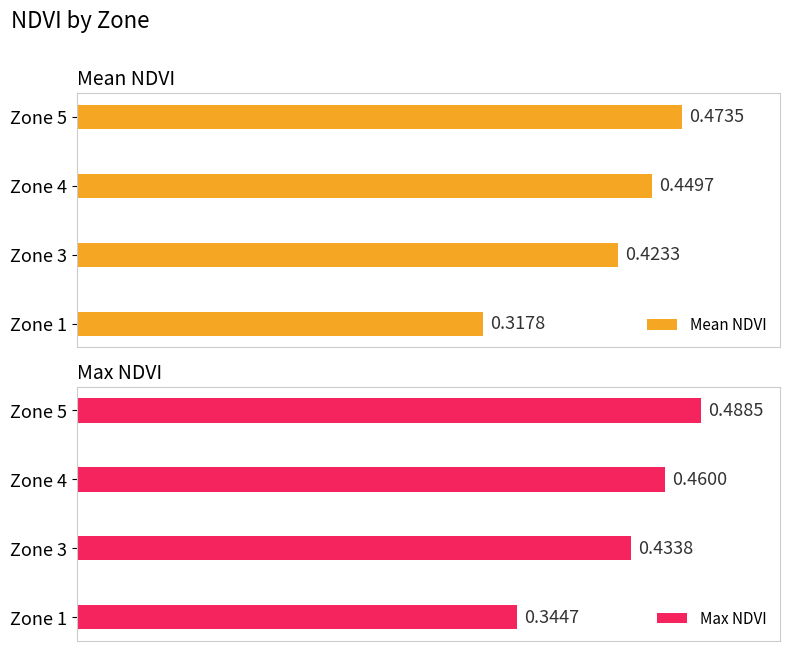

Rank the categories by Mean NDVI value from lowest to highest.

Zone 1, Zone 3, Zone 4, Zone 5